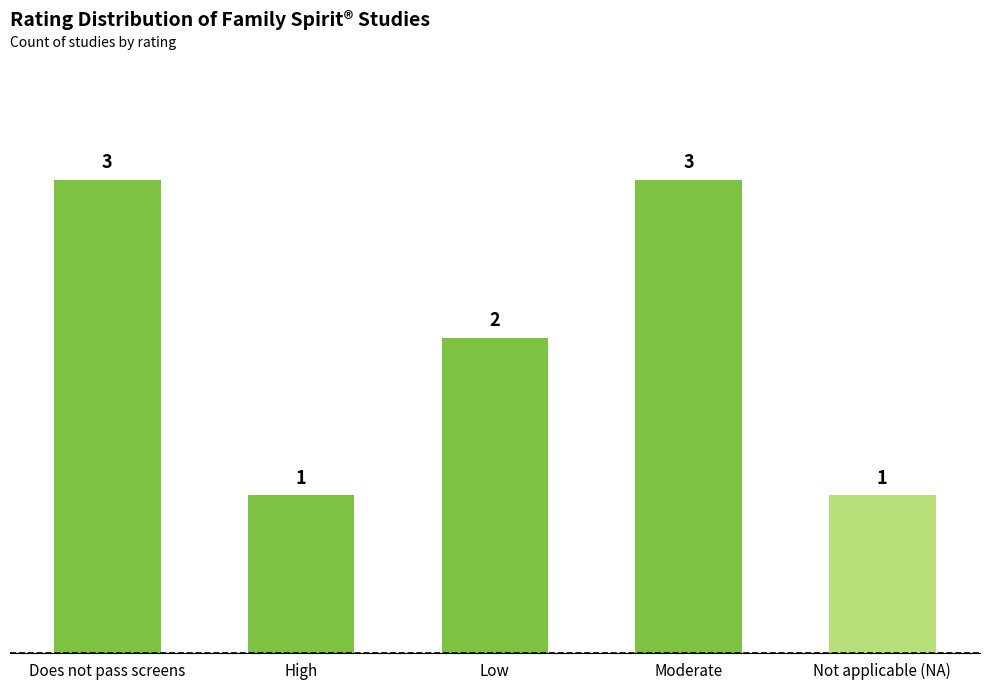

How many distinct data groups are displayed?

1